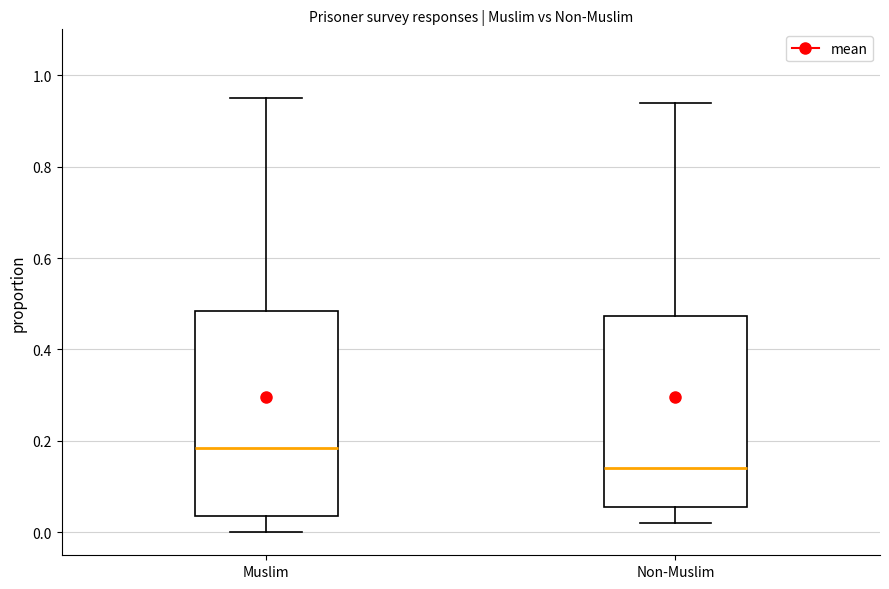

Where is the lower edge of the box for Muslim on the y-axis? The values are not printed on the chart, so give them approximately, as read against the axis.

0.04